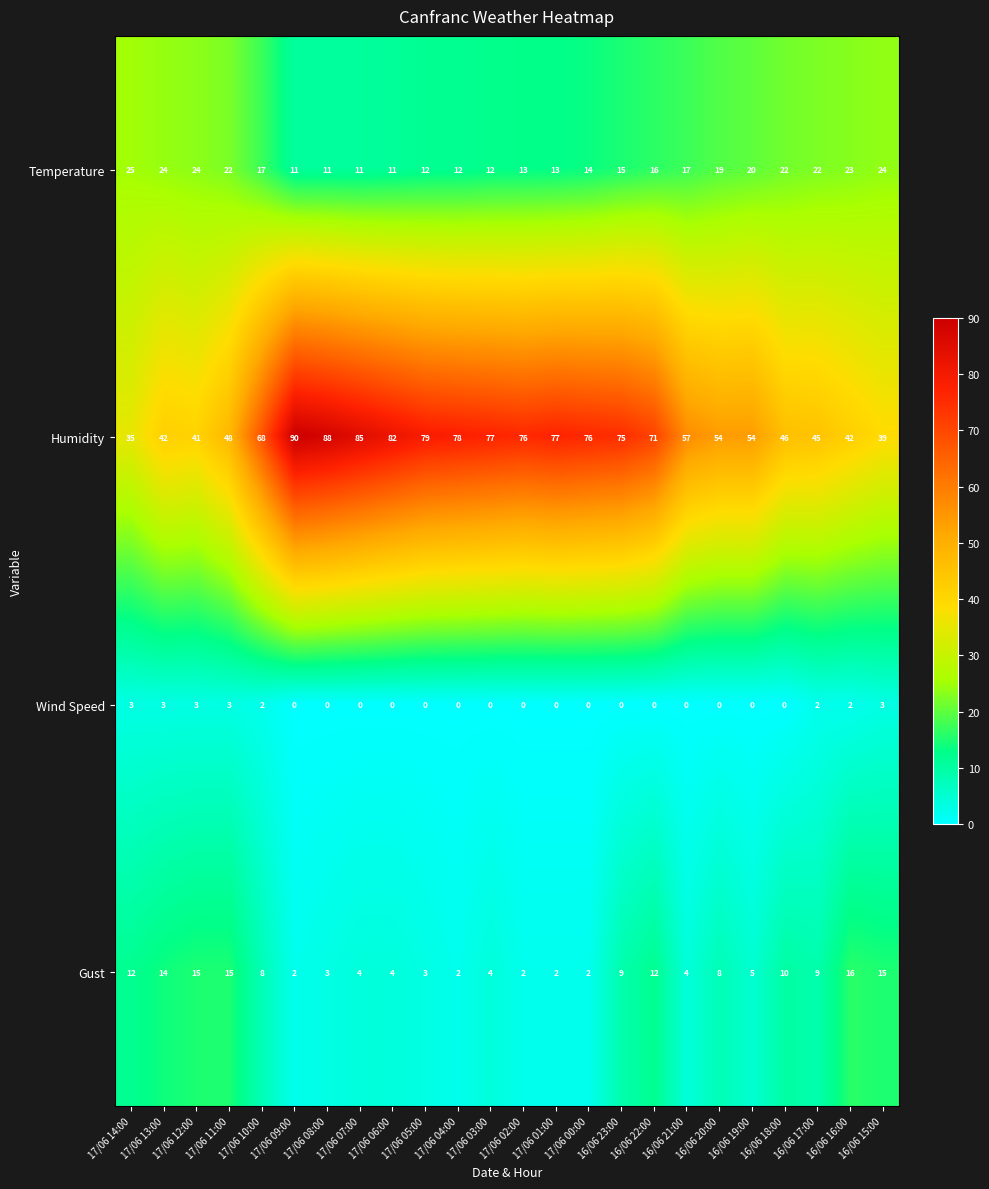

What is the difference between the second highest and minimum values in the Gust series?

13